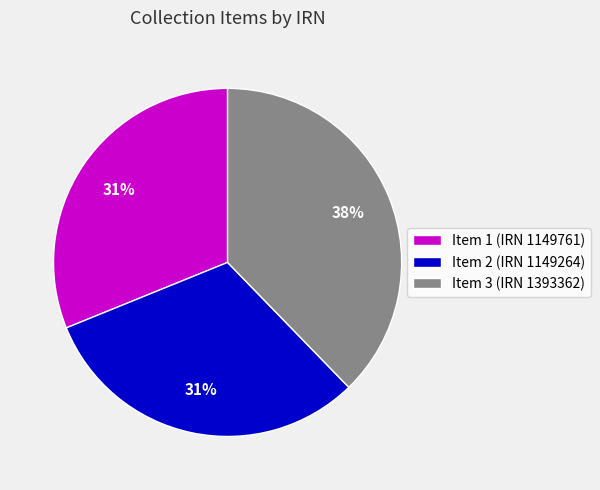

Is it true that Item 2 (IRN 1149264) is 31% of the pie?

True